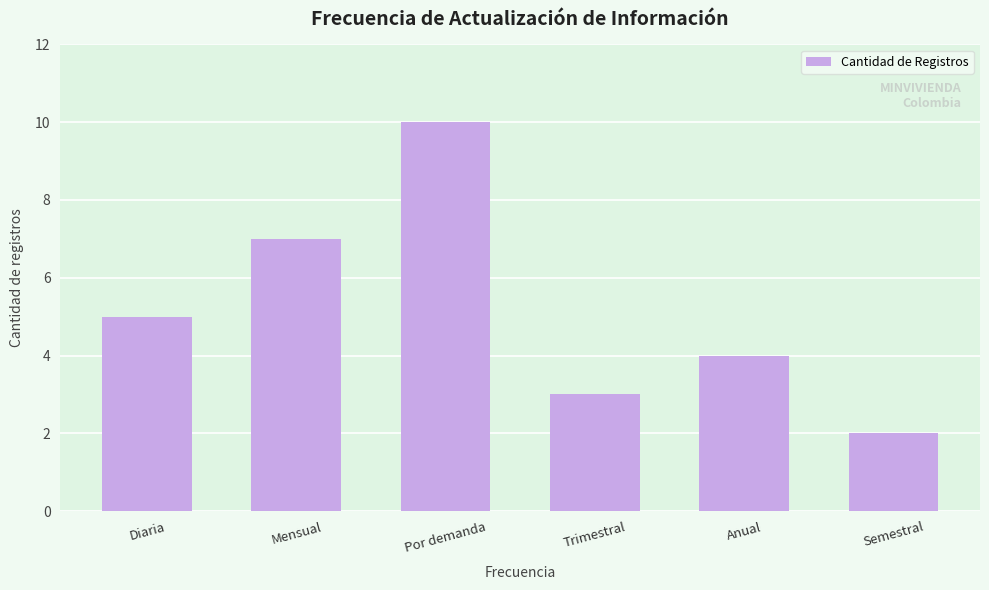

Reading left to right, extract all data points from this chart.

Diaria=5	Mensual=7	Por demanda=10	Trimestral=3	Anual=4	Semestral=2